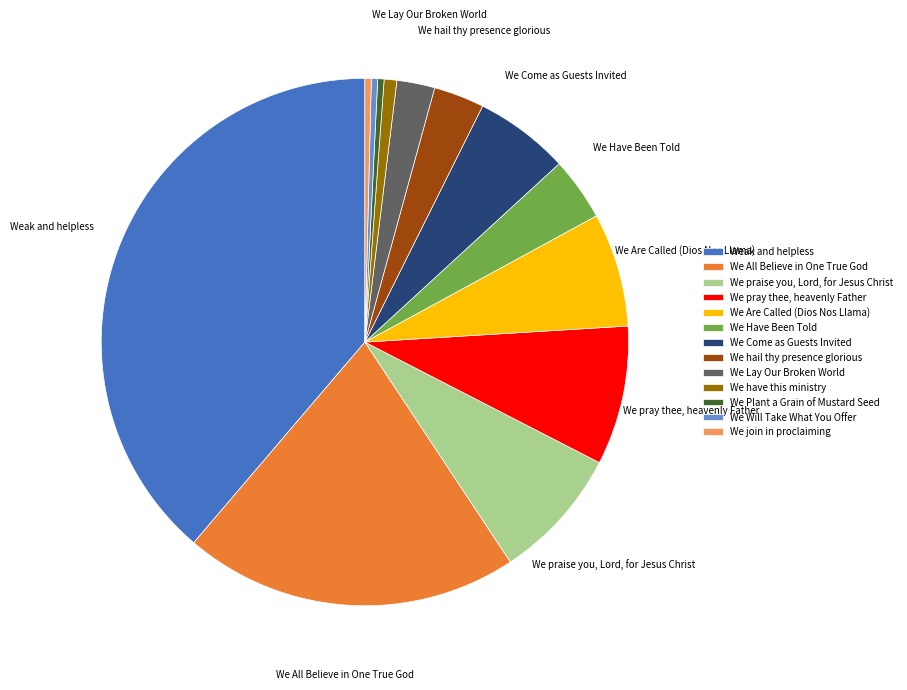

Is the sum of We praise you, Lord, for Jesus Christ and We Are Called (Dios Nos Llama) greater than half?

No